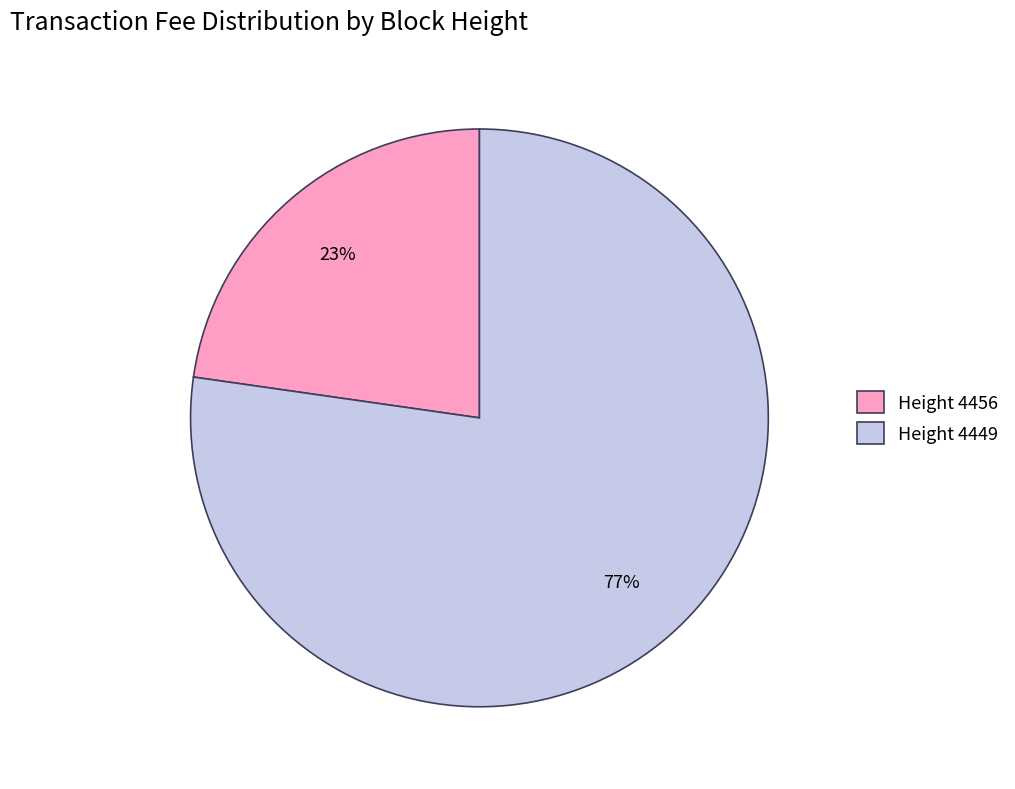

To the nearest percent, what is the average slice percentage?

50%